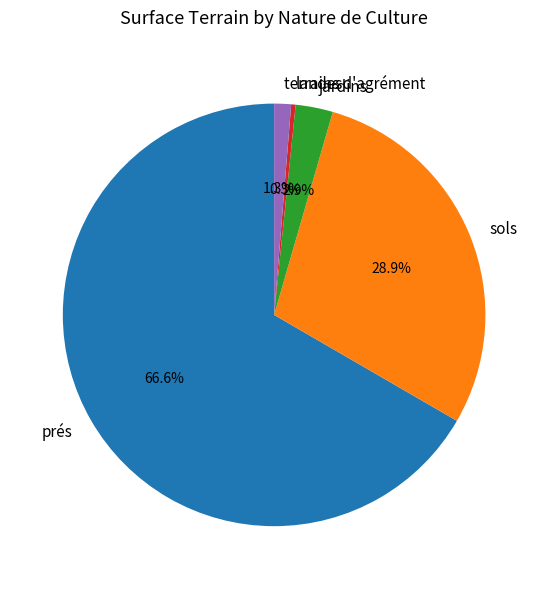

True or false: prés accounts for 19% of the total.

False